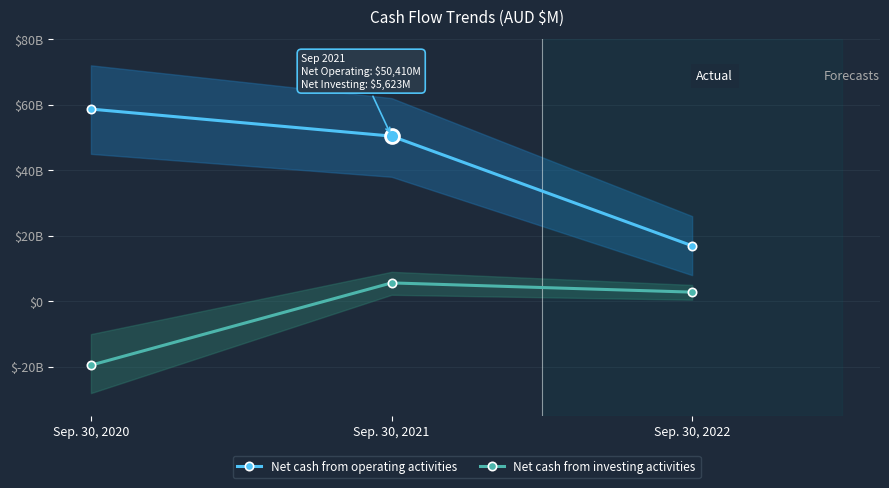

Which series has the largest total across all categories?

Net cash from operating activities